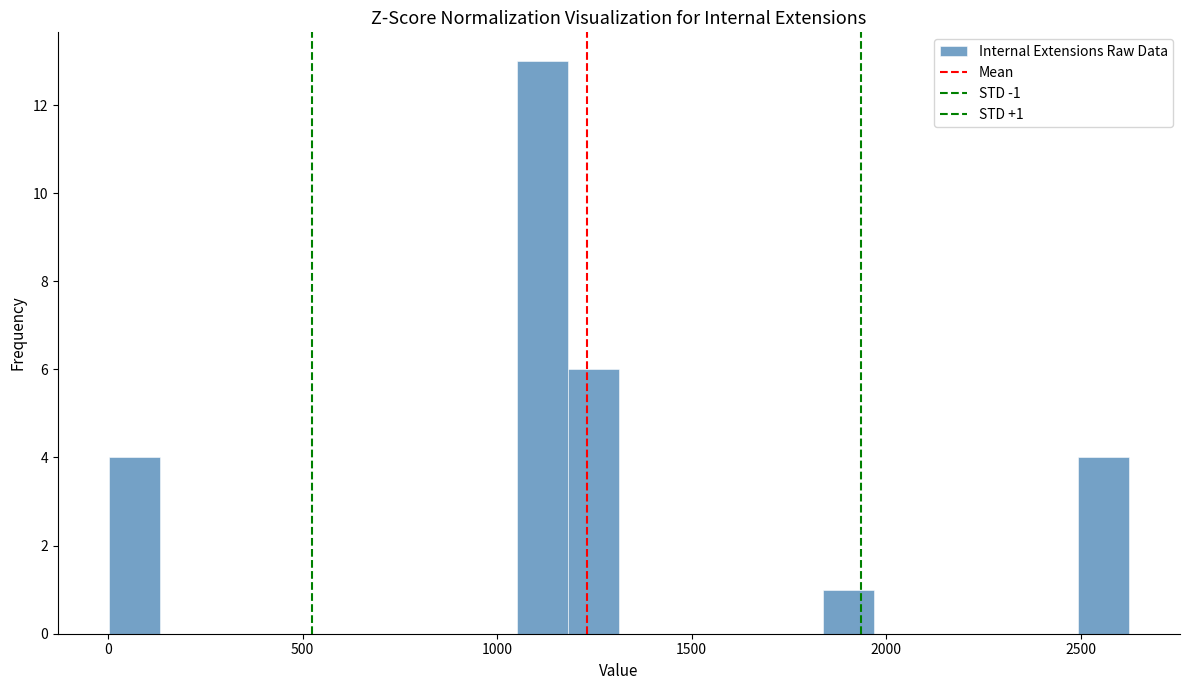

Read against the x-axis, roughly where is the centre of the tallest bar?

1100